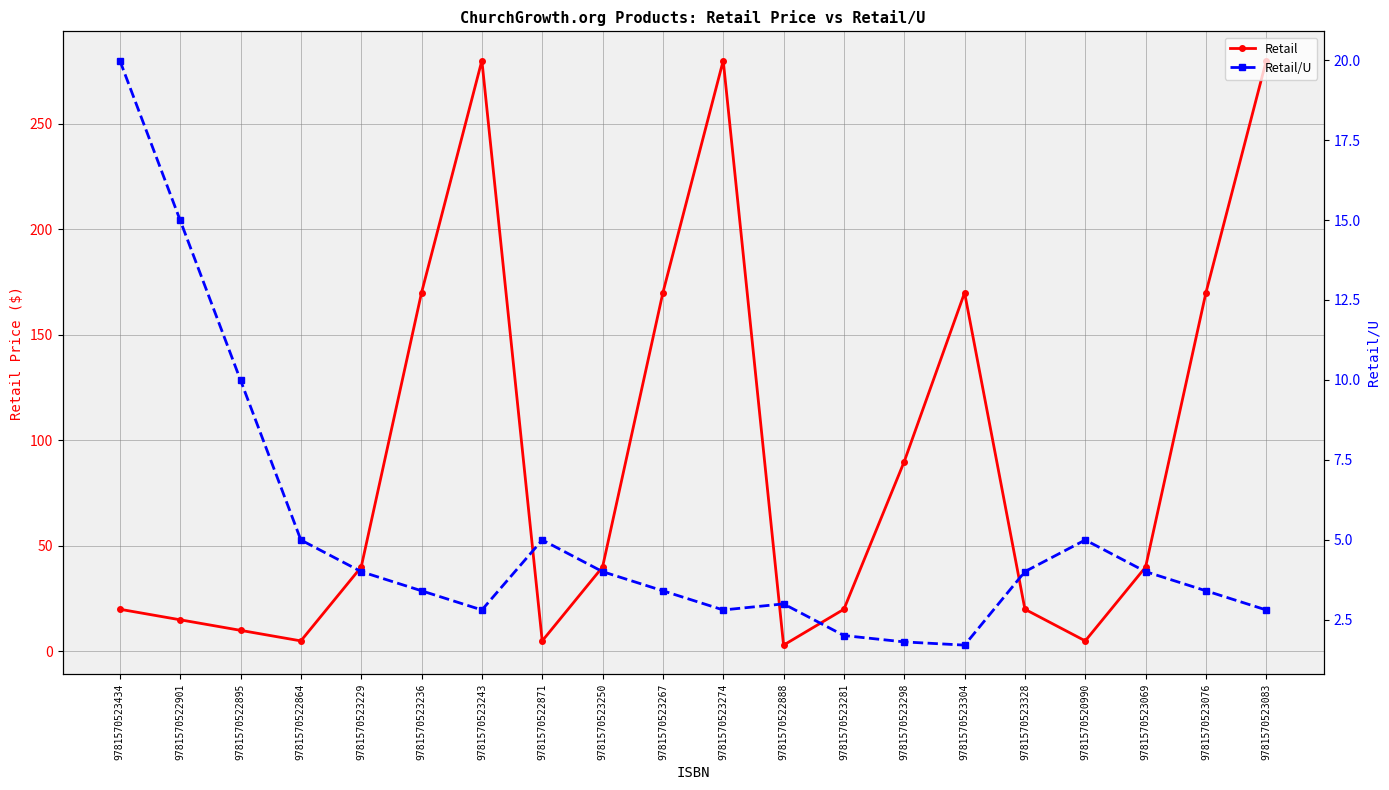

Is it true that Retail/U equals 2.0 at 9781570523281?

True